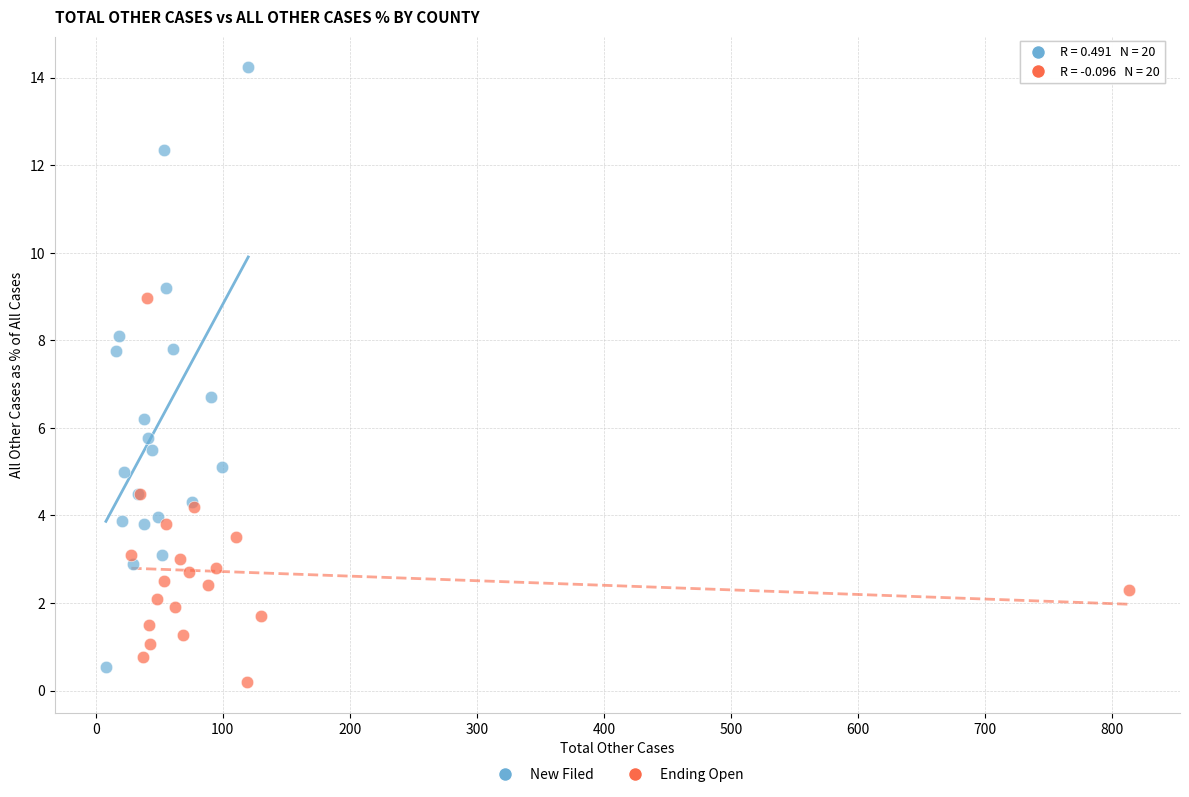

Which series has the widest spread of Y values?

New Filed